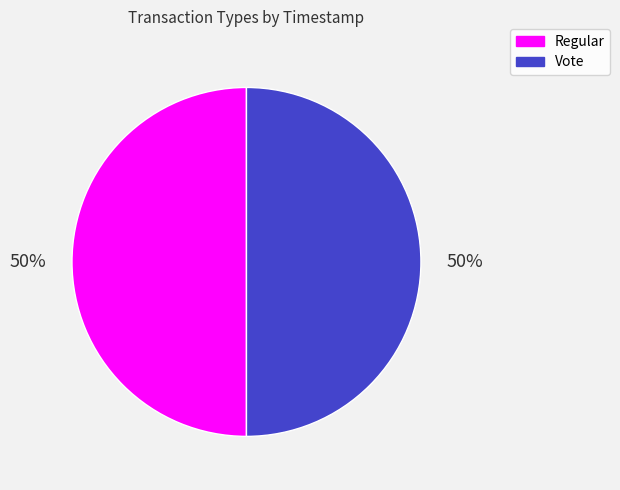

To the nearest percent, what is the average slice percentage?

50%